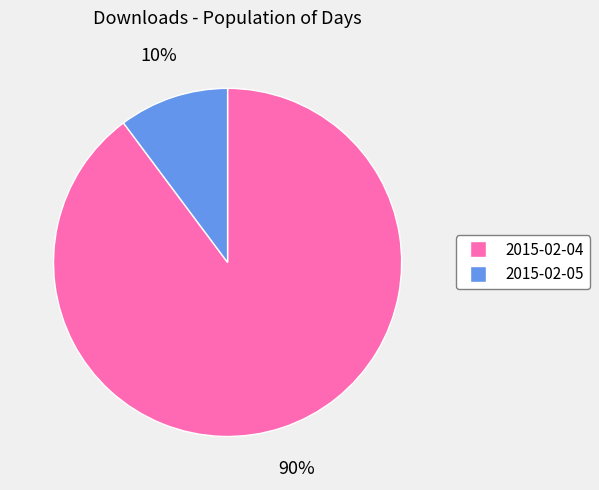

Is there a majority slice in this chart?

Yes